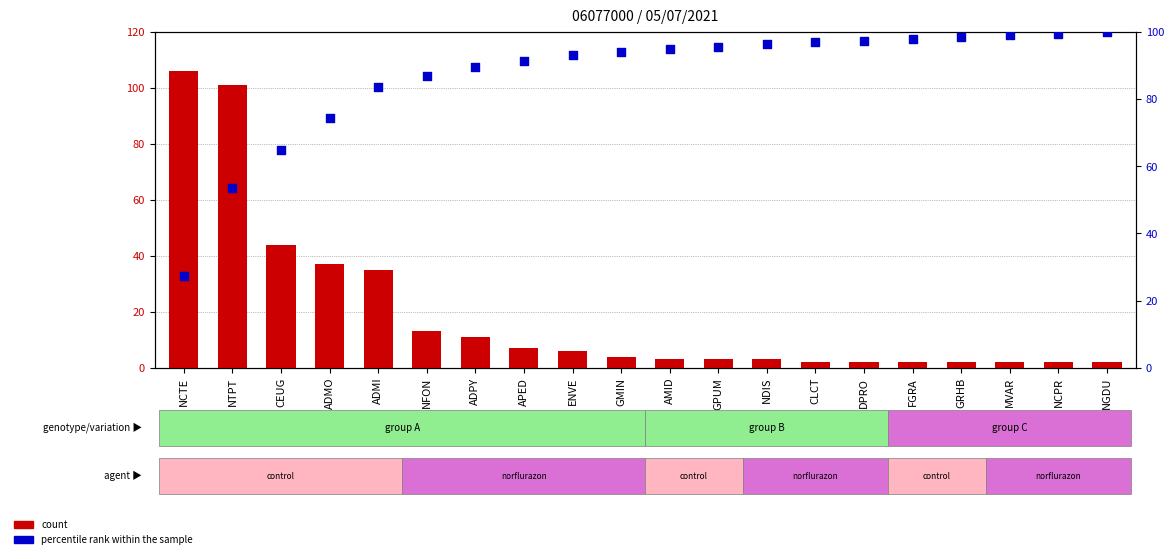

At which category is the sum across all series the highest?

NTPT